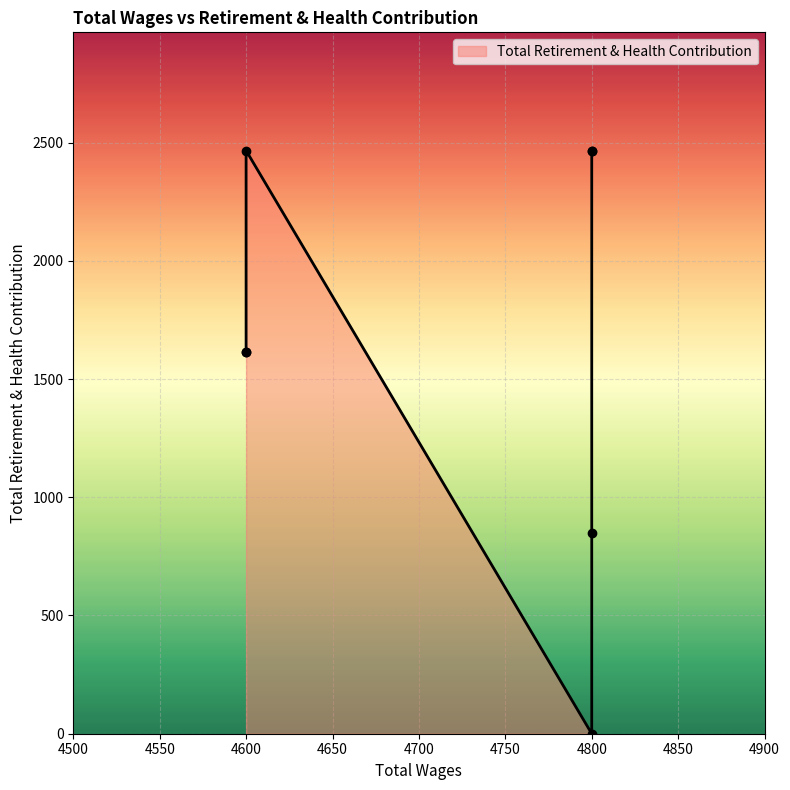

Does the chart display data point markers on the line(s)?

Yes